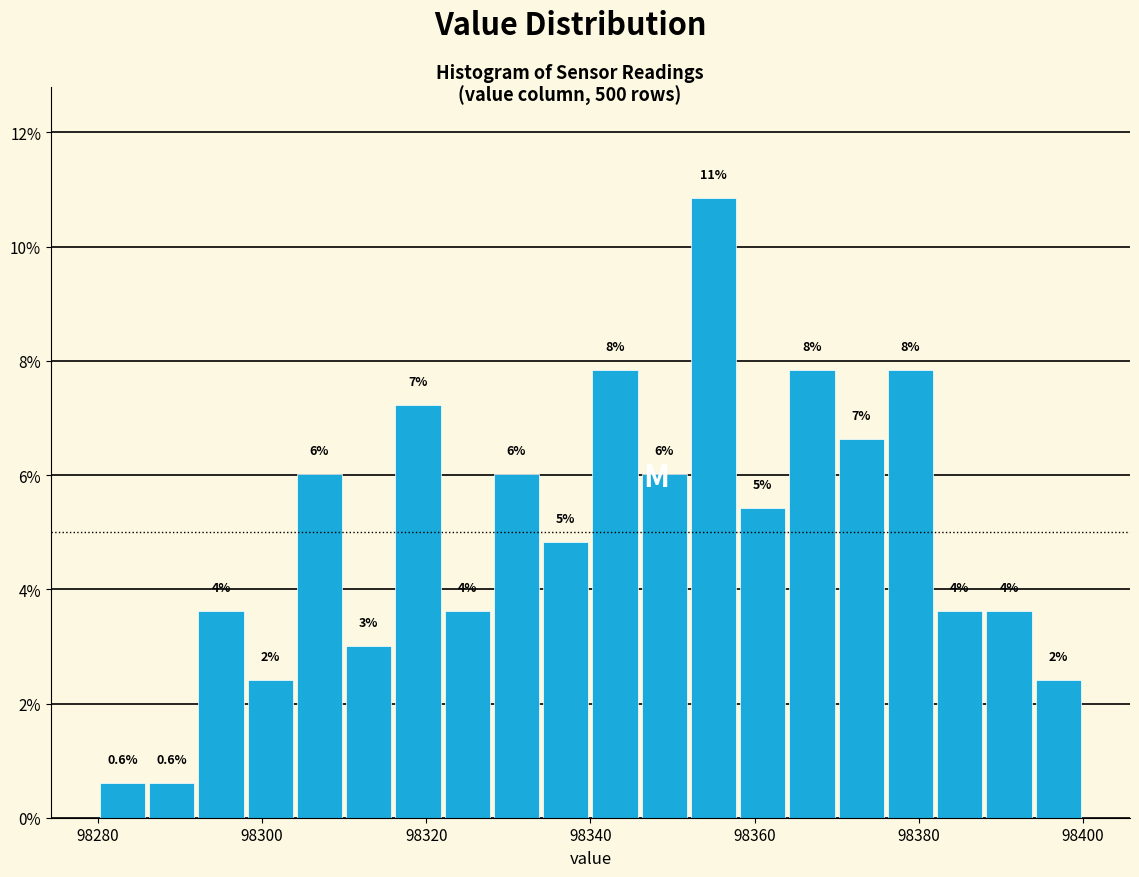

Around what value on the x-axis is the tallest bar? Give the approximate position of its centre, as read against the axis.

98356